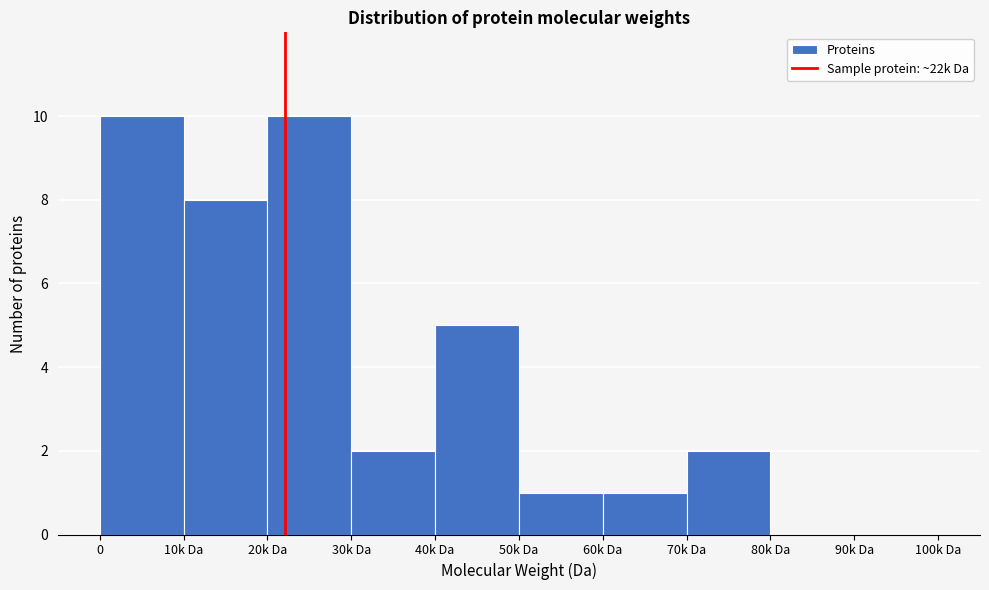

Reading left to right, transcribe all the data shown in this chart.

0=10	10k Da=8	20k Da=10	30k Da=2	40k Da=5	50k Da=1	60k Da=1	70k Da=2	80k Da=0	90k Da=0